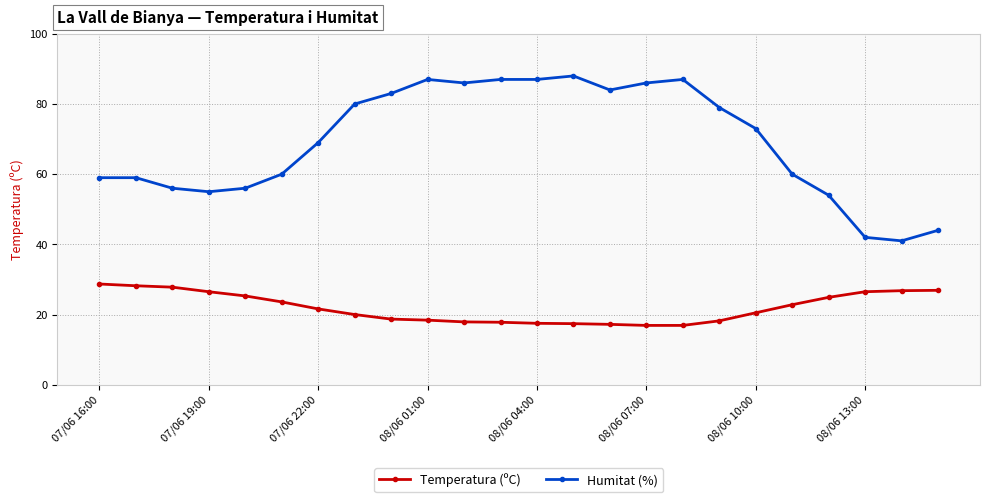

What is the lowest value of the Humitat (%) series?

41.0